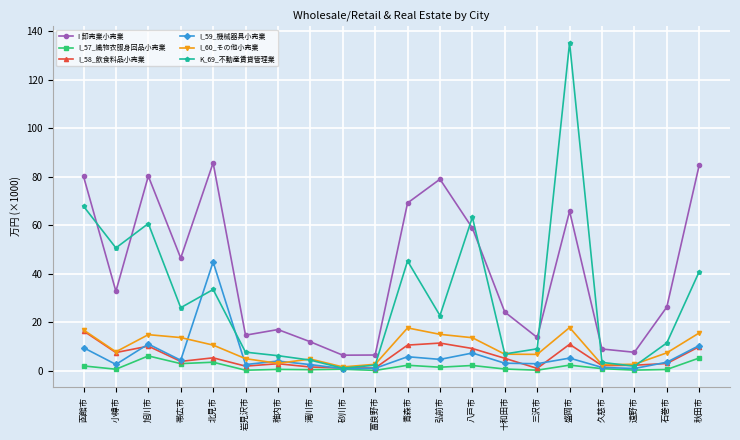

Between 滝川市 and 富良野市, which series saw the biggest shift?

I 卸売業小売業